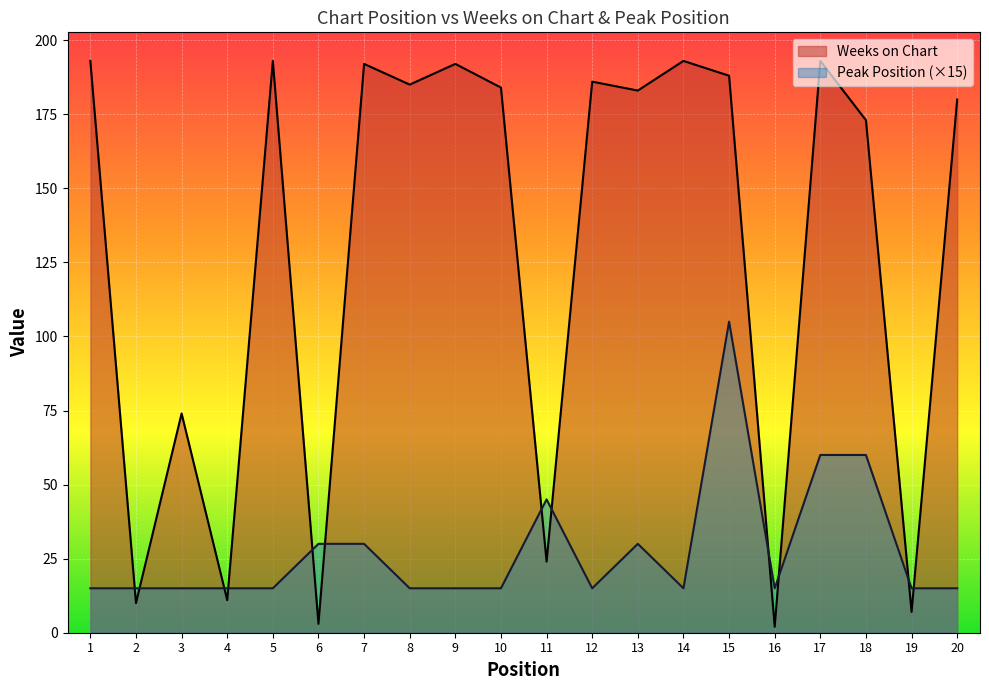

What is the highest value of the Peak Position series?

105